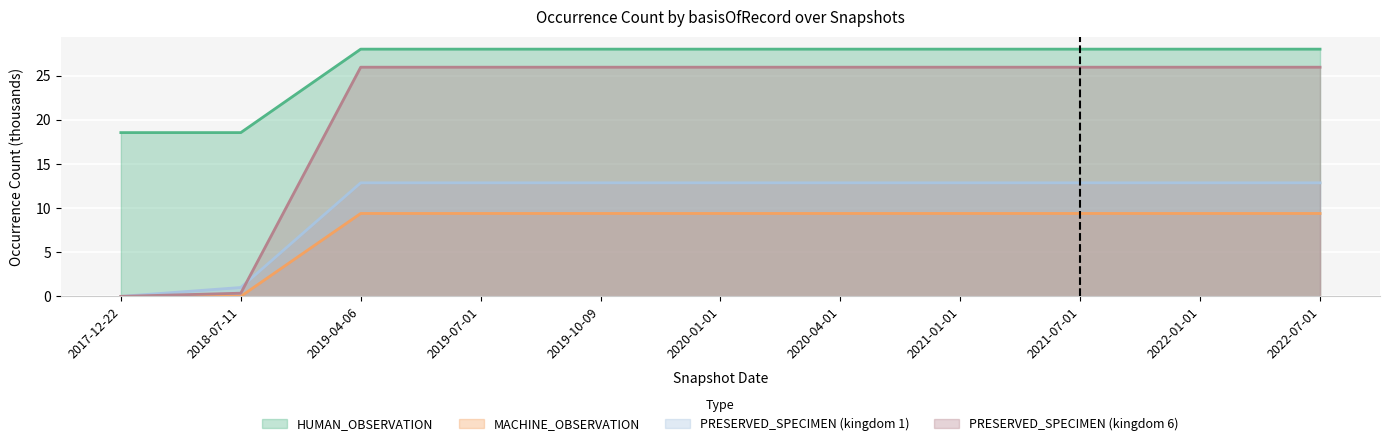

True or false: PRESERVED_SPECIMEN and MACHINE_OBSERVATION cross at least once.

False